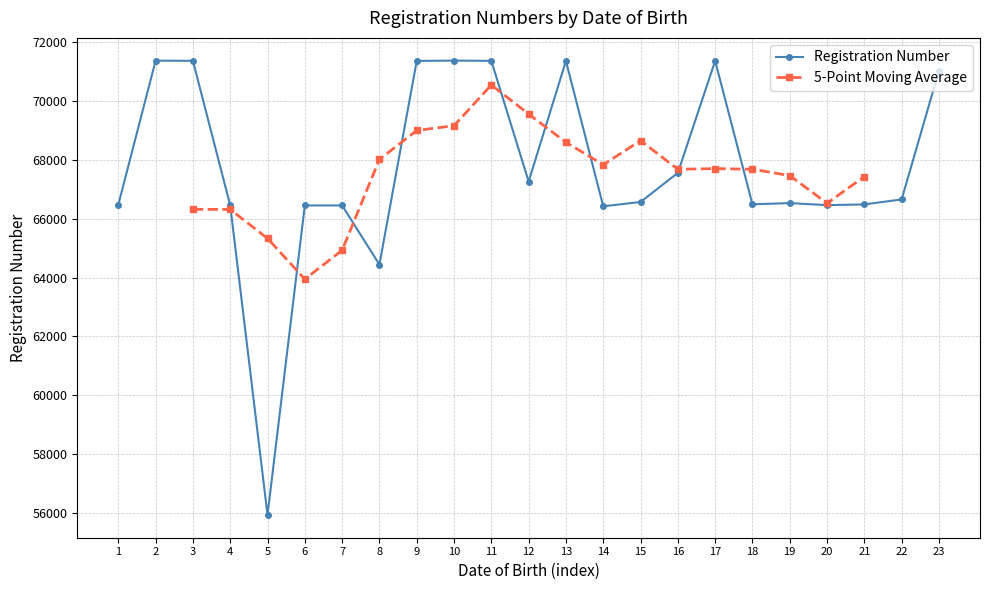

Does the chart have visible grid lines?

Yes